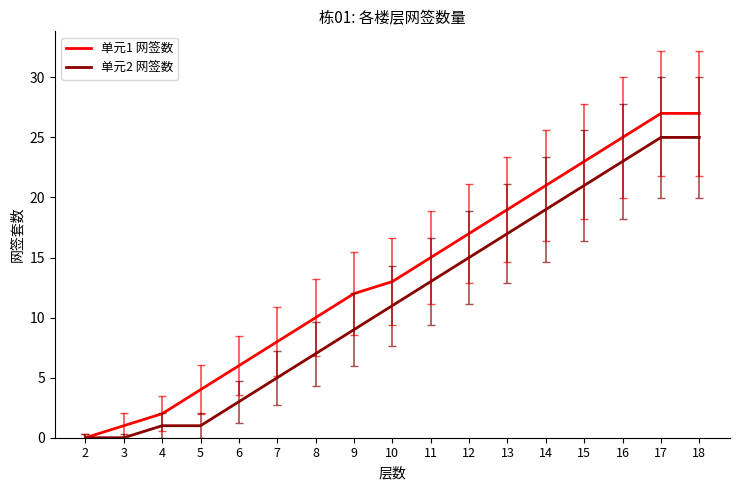

Is it true that 单元2 网签数 equals 1 at 6?

False